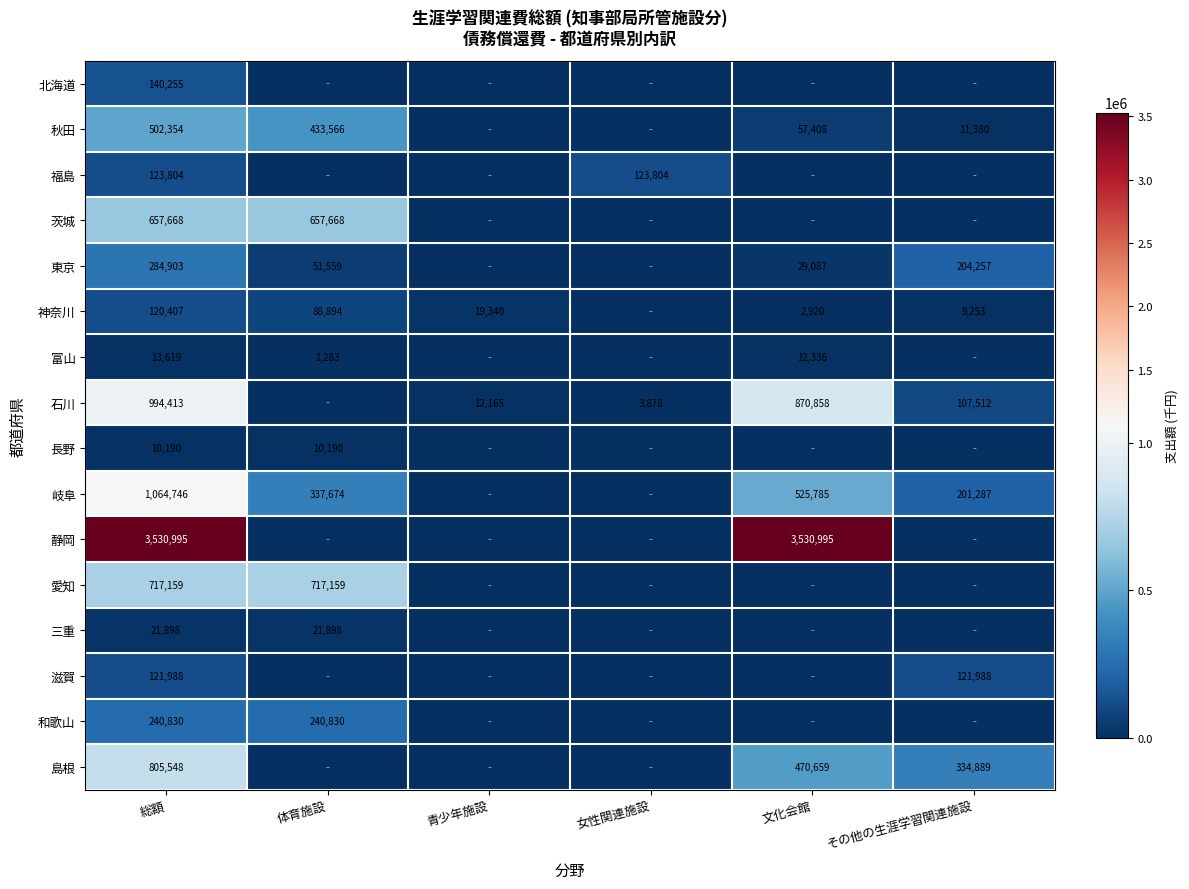

True or false: 和歌山 has a value of 348620 at 体育施設.

False